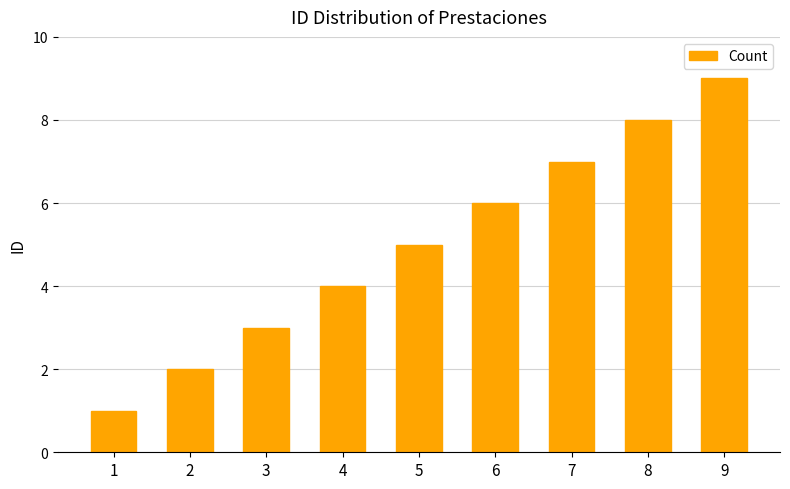

Between 2 and 6, which is larger?

6